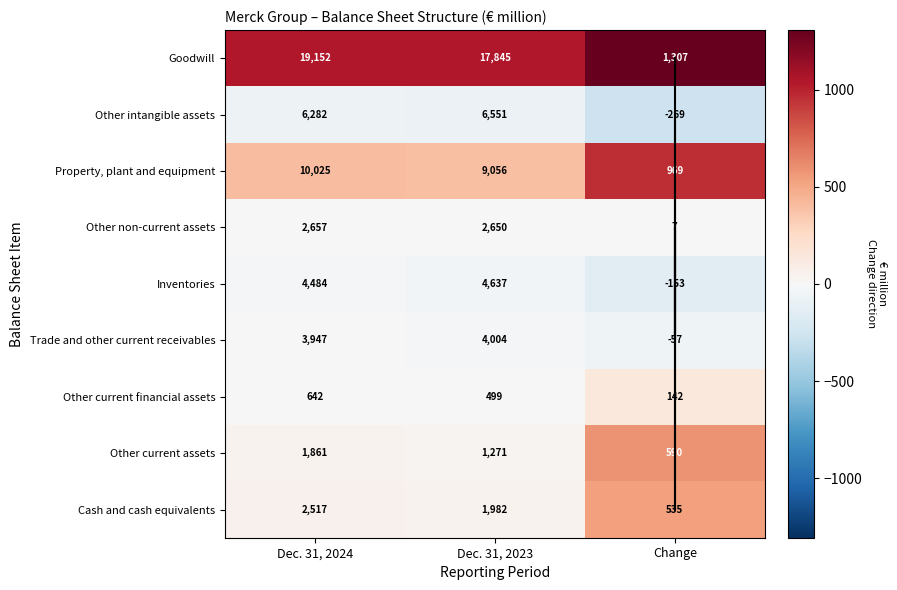

Is it true that Trade and other current receivables equals 4004 at Dec. 31, 2023?

True